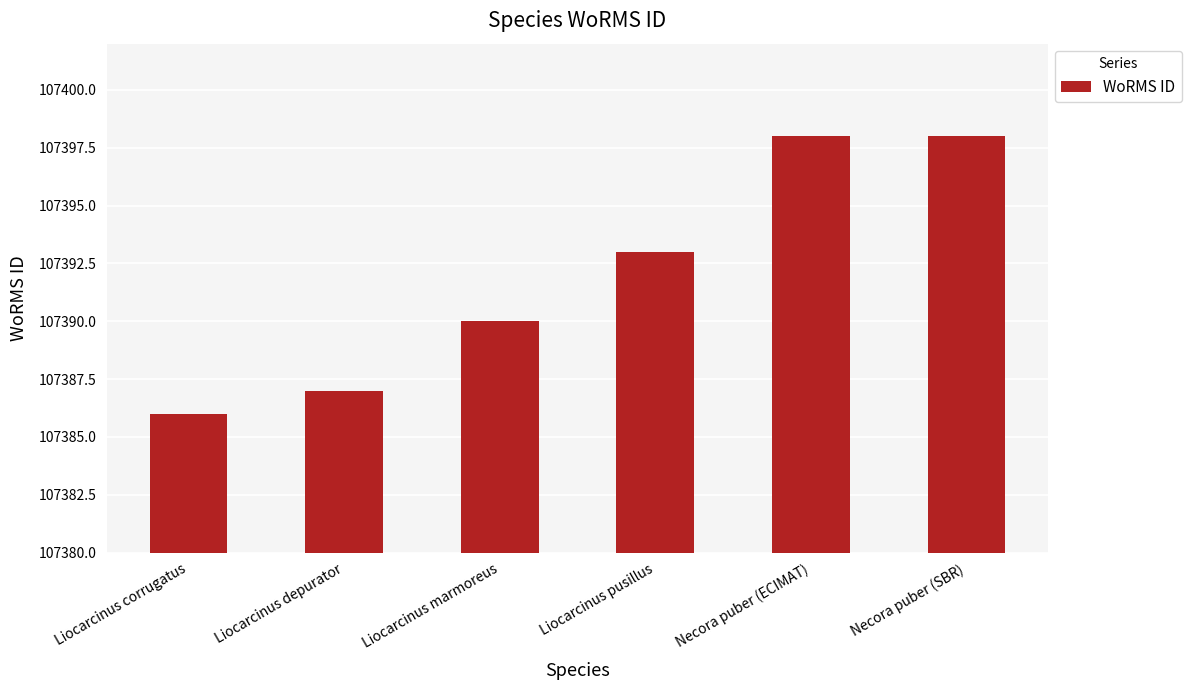

Reading left to right, transcribe all the data shown in this chart.

Liocarcinus corrugatus=107386	Liocarcinus depurator=107387	Liocarcinus marmoreus=107390	Liocarcinus pusillus=107393	Necora puber (ECIMAT)=107398	Necora puber (SBR)=107398